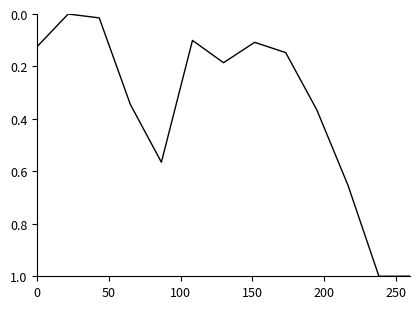

What is the greatest value displayed?

1.0